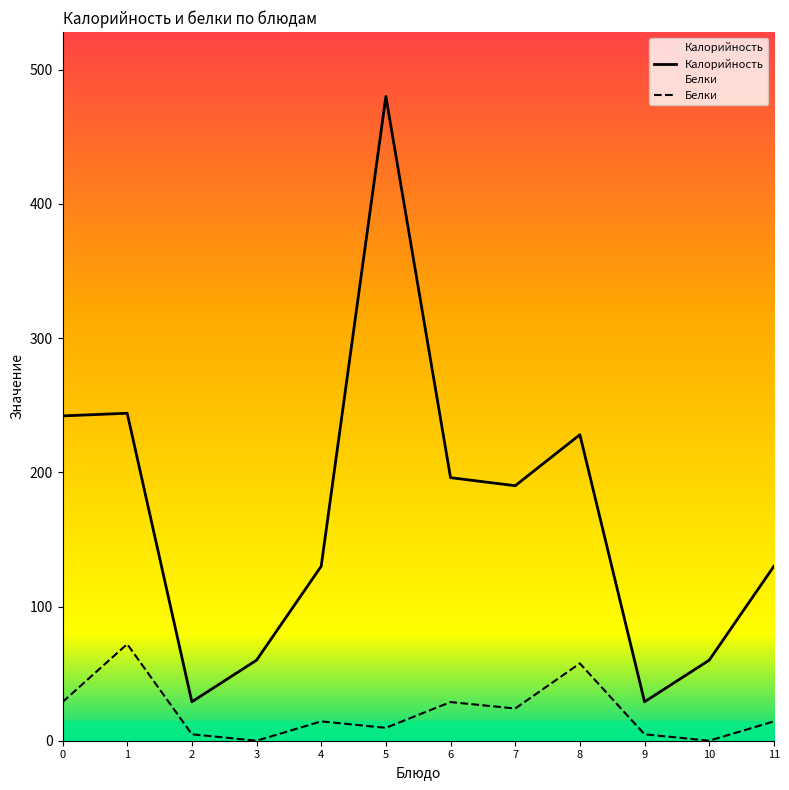

At how many categories does at least one series exceed 86?

8